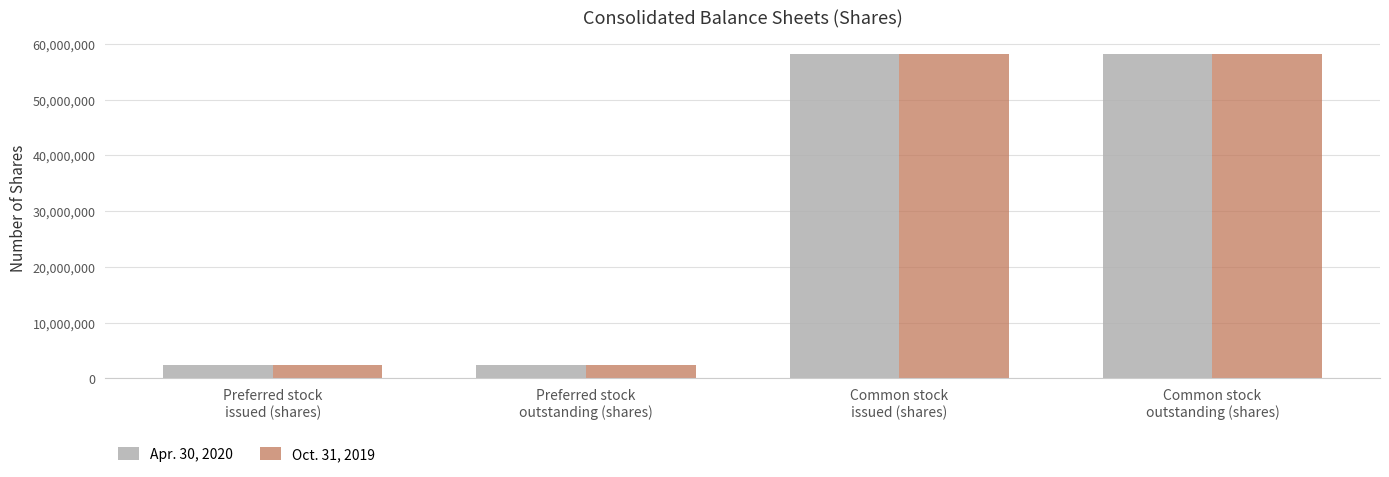

Reading left to right, transcribe all the data shown in this chart.

Apr. 30, 2020: Preferred stock
issued (shares)=2450980	Preferred stock
outstanding (shares)=2450980	Common stock
issued (shares)=58221934	Common stock
outstanding (shares)=58221934
Oct. 31, 2019: Preferred stock
issued (shares)=2450980	Preferred stock
outstanding (shares)=2450980	Common stock
issued (shares)=58253220	Common stock
outstanding (shares)=58253220